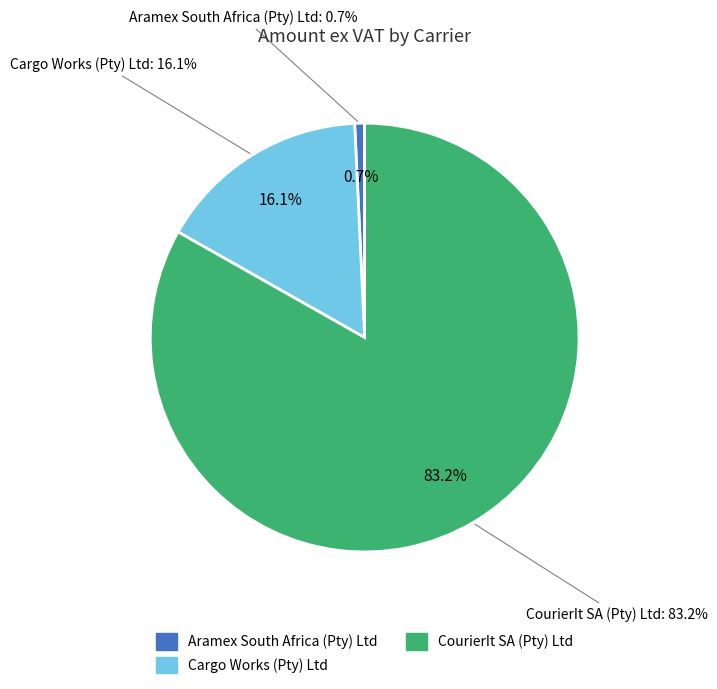

Which category accounts for the majority?

CourierIt SA (Pty) Ltd